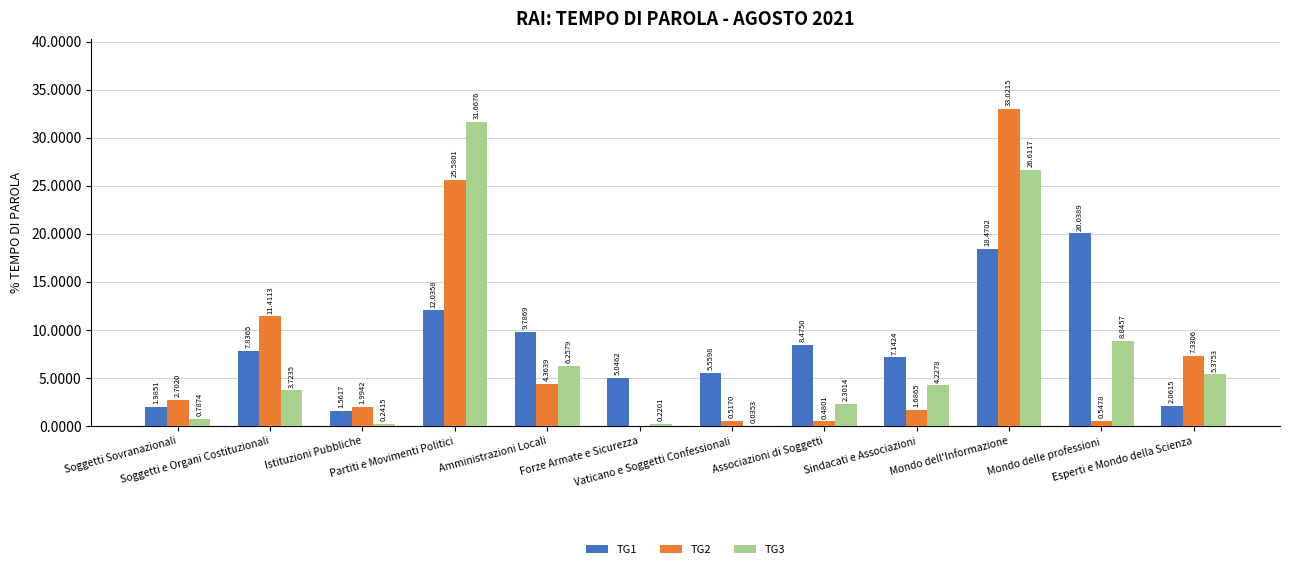

Which series has the largest total across all categories?

TG1